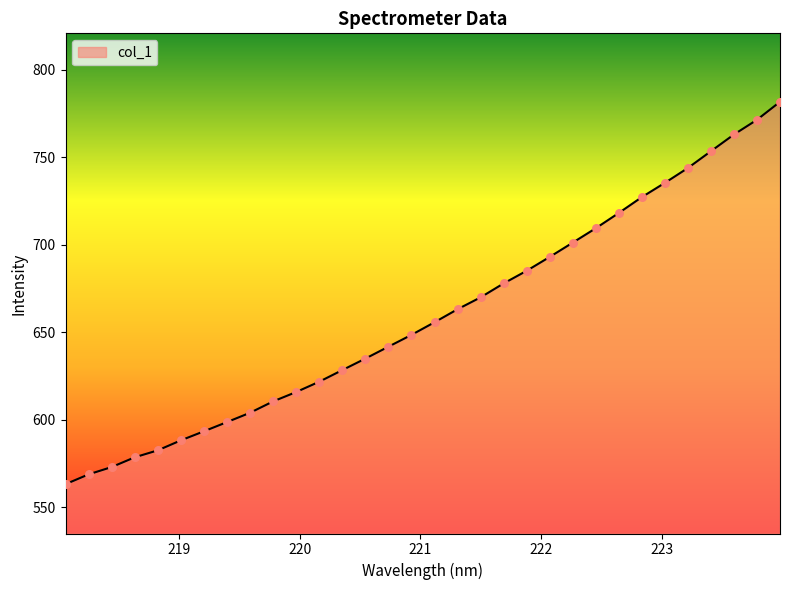

What is the difference between the maximum and minimum values?

218.3